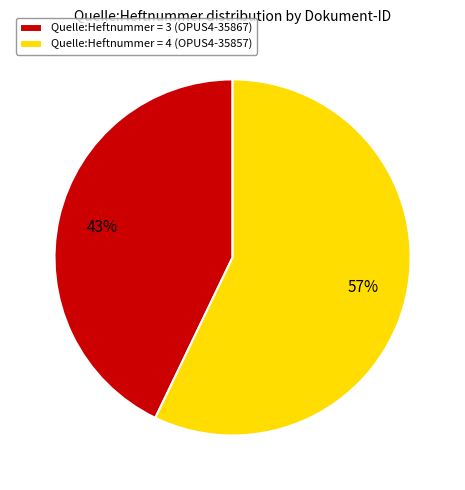

Count the number of slices in the pie.

2